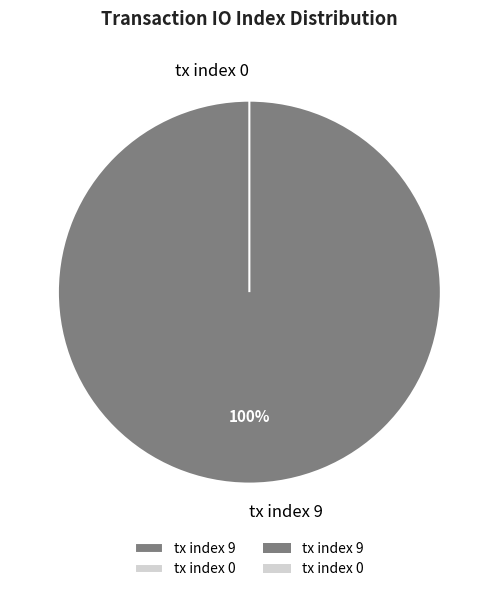

Is it true that tx index 0 is 1% of the pie?

False